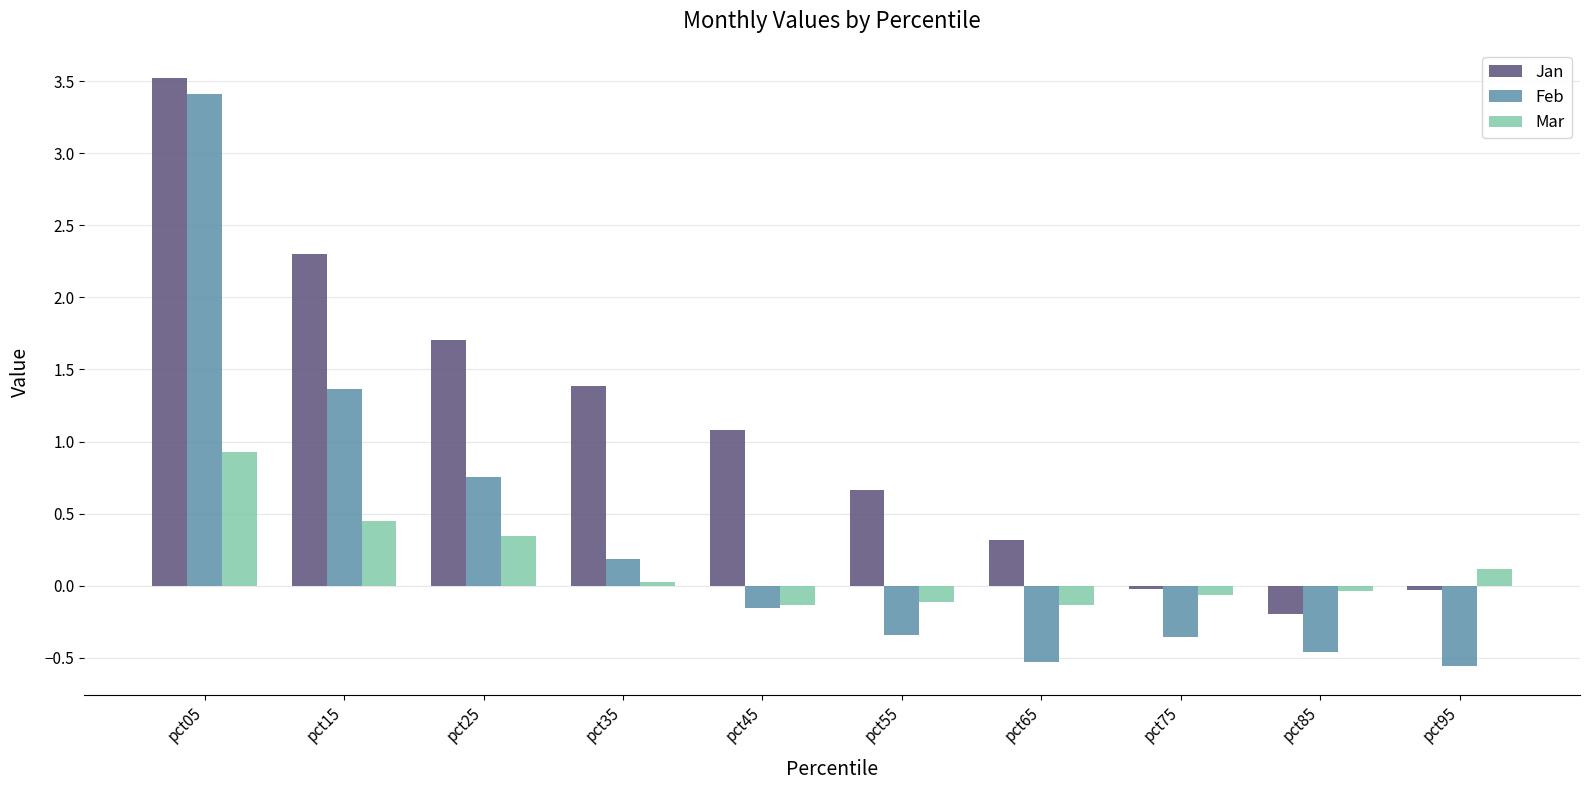

At which label does Jan first exceed 1?

pct05